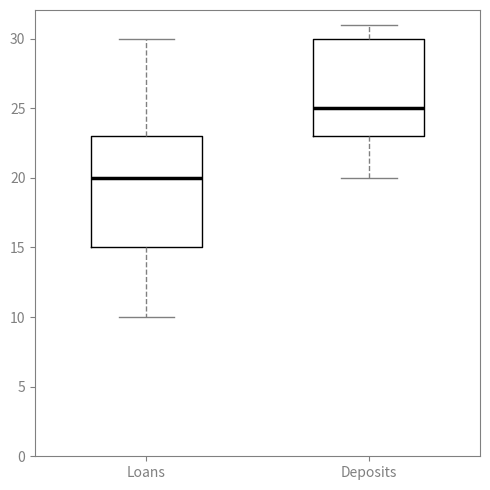

Where does the upper whisker of the box for Deposits end on the y-axis? The values are not printed on the chart, so give them approximately, as read against the axis.

31